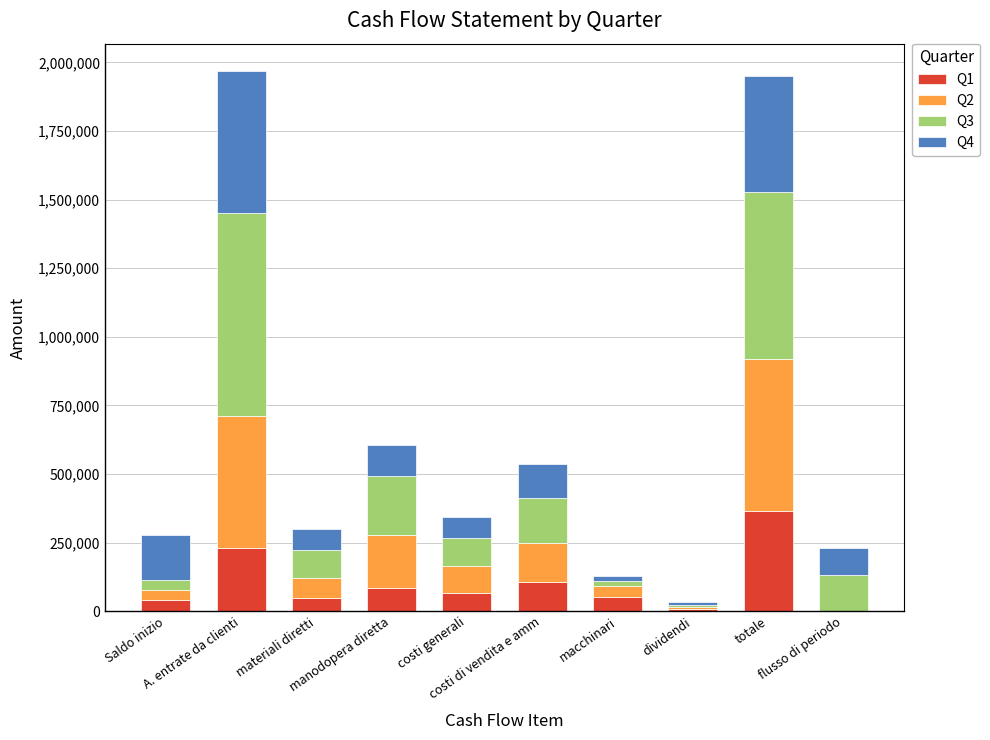

Where is Q3 nearest to the value 374000?

manodopera diretta